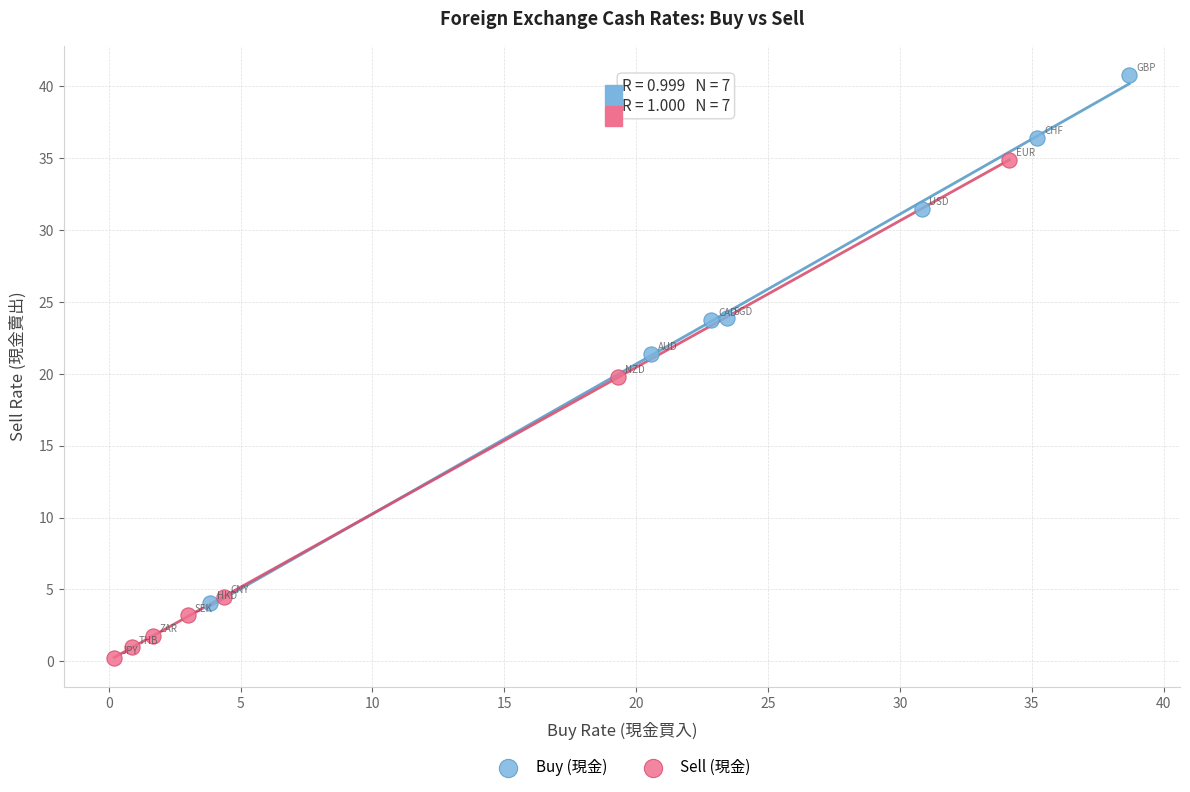

What are all the series names shown in the legend?

Buy (現金), Sell (現金)